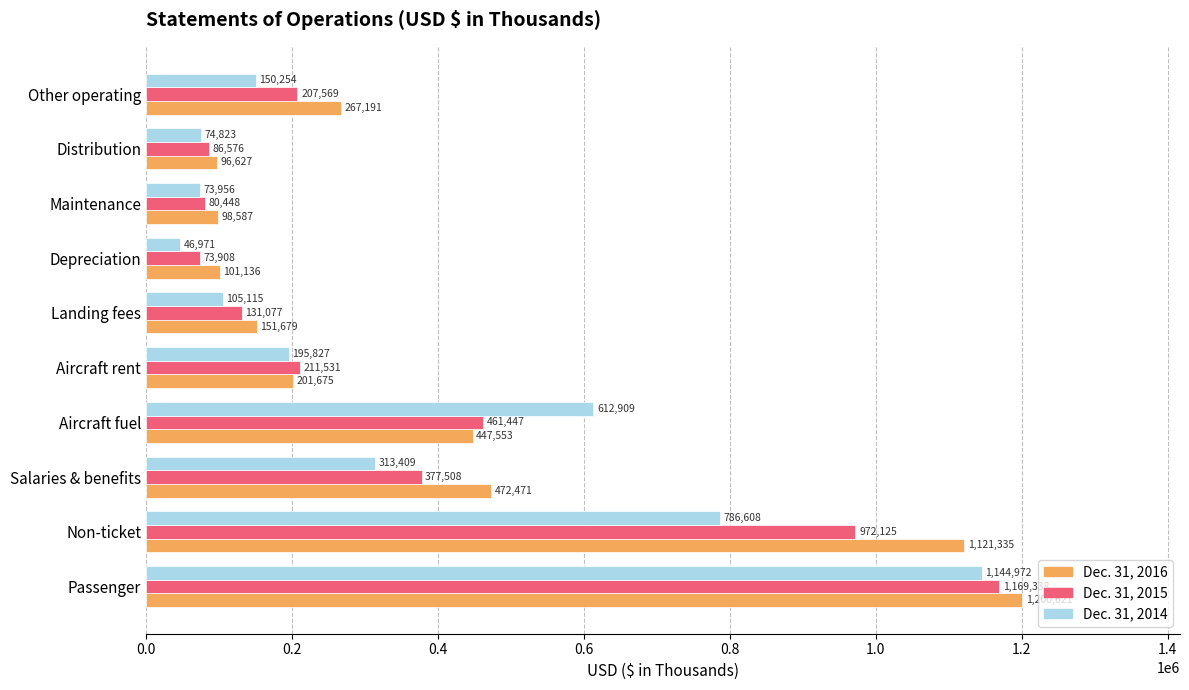

What is the difference between the maximum and minimum values in the Dec. 31, 2014 series?

1098001